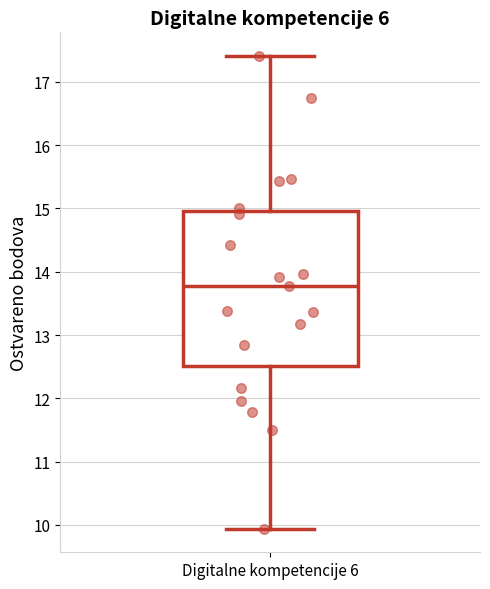

Where does the upper whisker of the box for Digitalne kompetencije 6 end on the y-axis? The values are not printed on the chart, so give them approximately, as read against the axis.

17.4